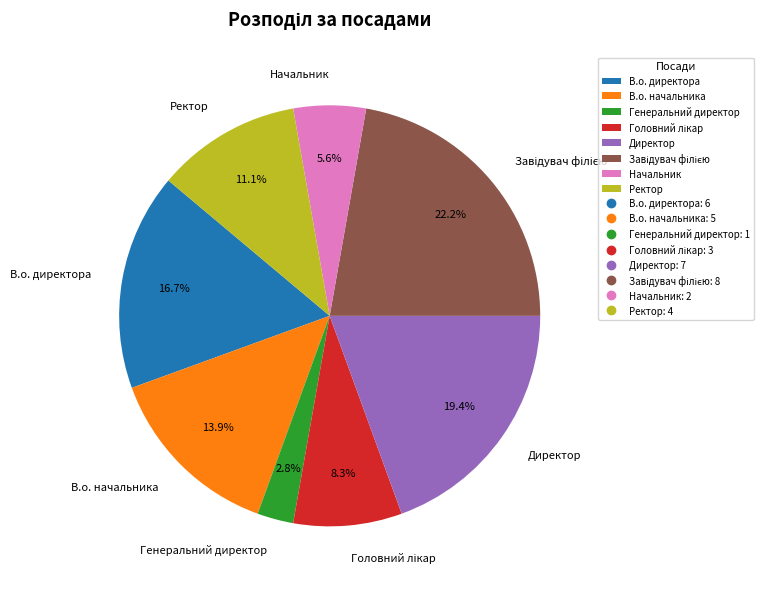

Is the sum of Директор and Генеральний директор greater than half?

No